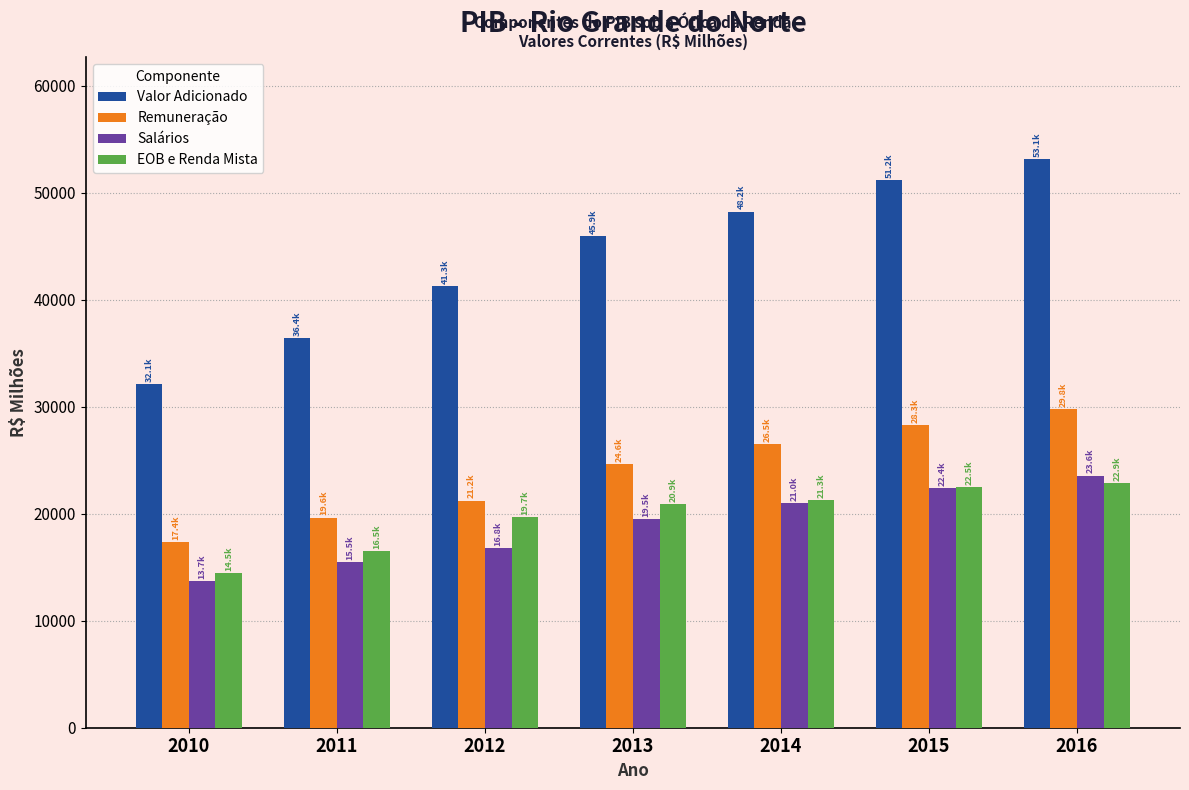

Read the Salários value at 2014.

20994.8